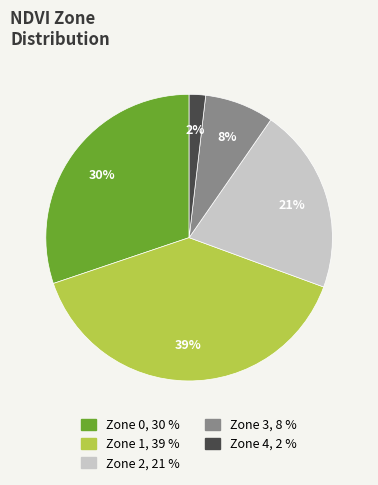

What percentage is the Zone 3 slice, to the nearest percent?

8%